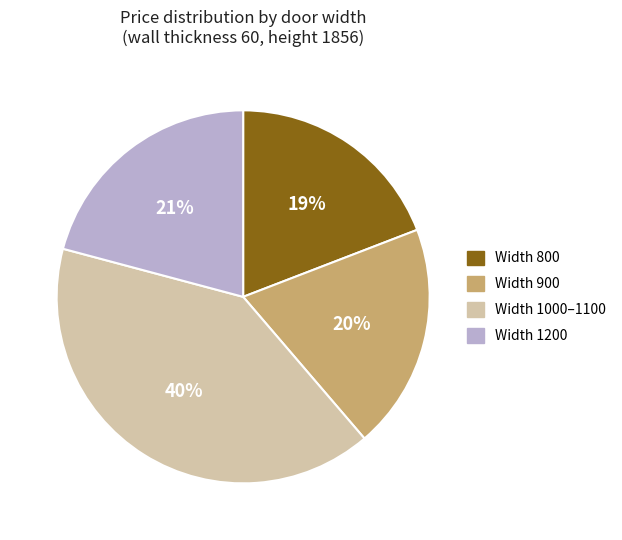

Count the number of slices in the pie.

4